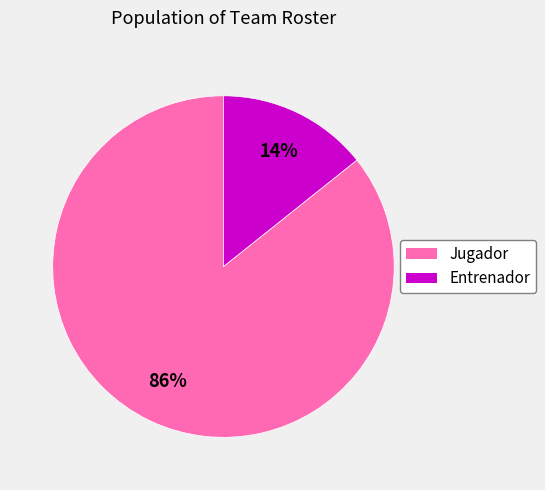

Is it true that Jugador is 74% of the pie?

False